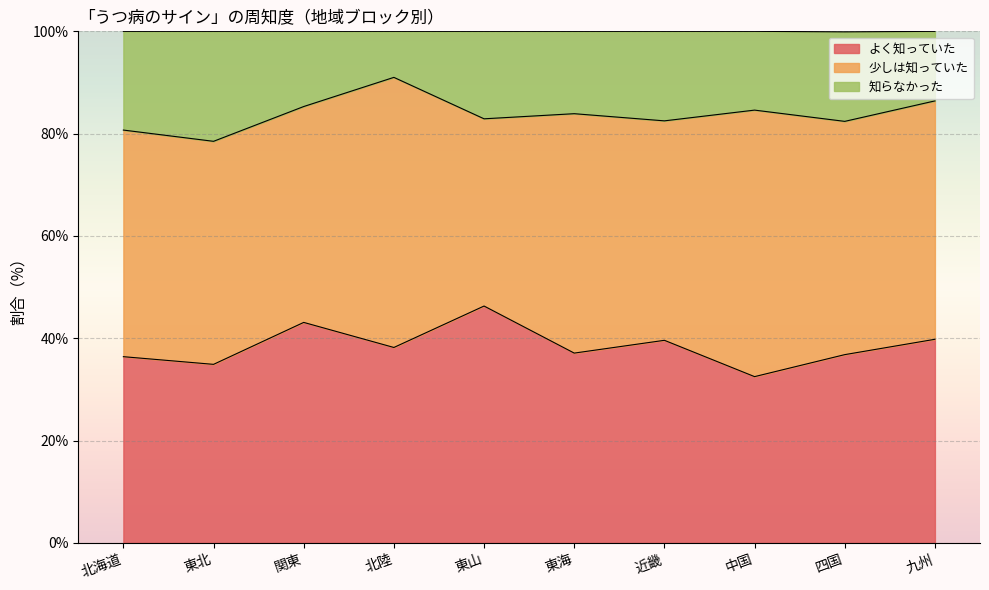

The よく知っていた series shows 32.5 at 中国. True or false?

True